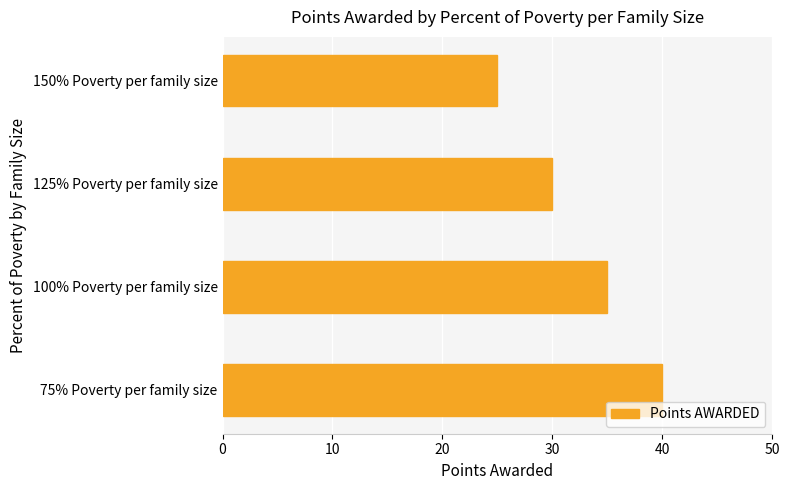

Rank the categories by value from lowest to highest.

150% Poverty per family size, 125% Poverty per family size, 100% Poverty per family size, 75% Poverty per family size